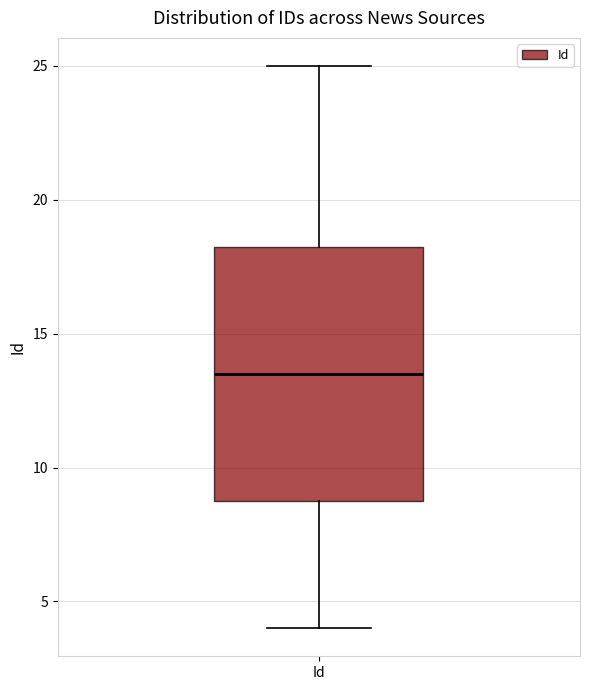

Where does the lower whisker of the box for Id end on the y-axis? The values are not printed on the chart, so give them approximately, as read against the axis.

4.0